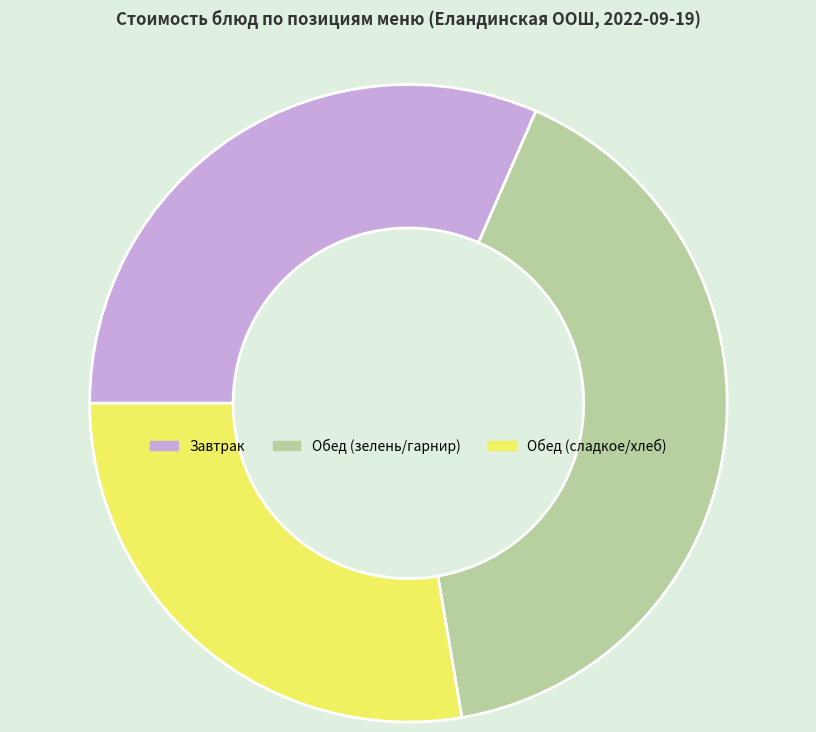

Which category has the smallest portion of the pie?

Обед (сладкое/хлеб)